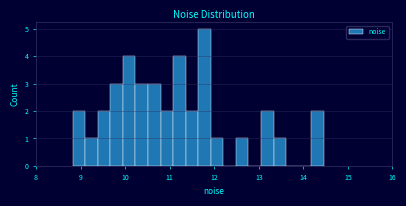

Around what value on the x-axis is the tallest bar? Give the approximate position of its centre, as read against the axis.

11.8